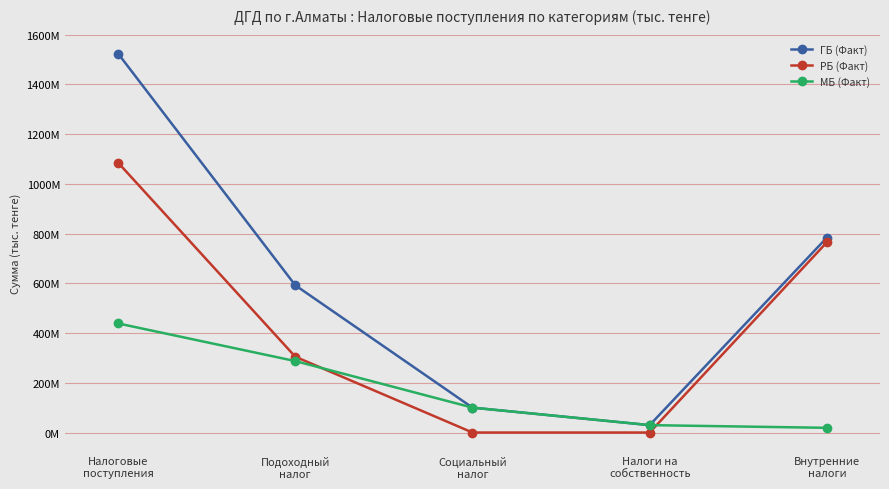

What are all the series names shown in the legend?

ГБ (Факт), РБ (Факт), МБ (Факт)